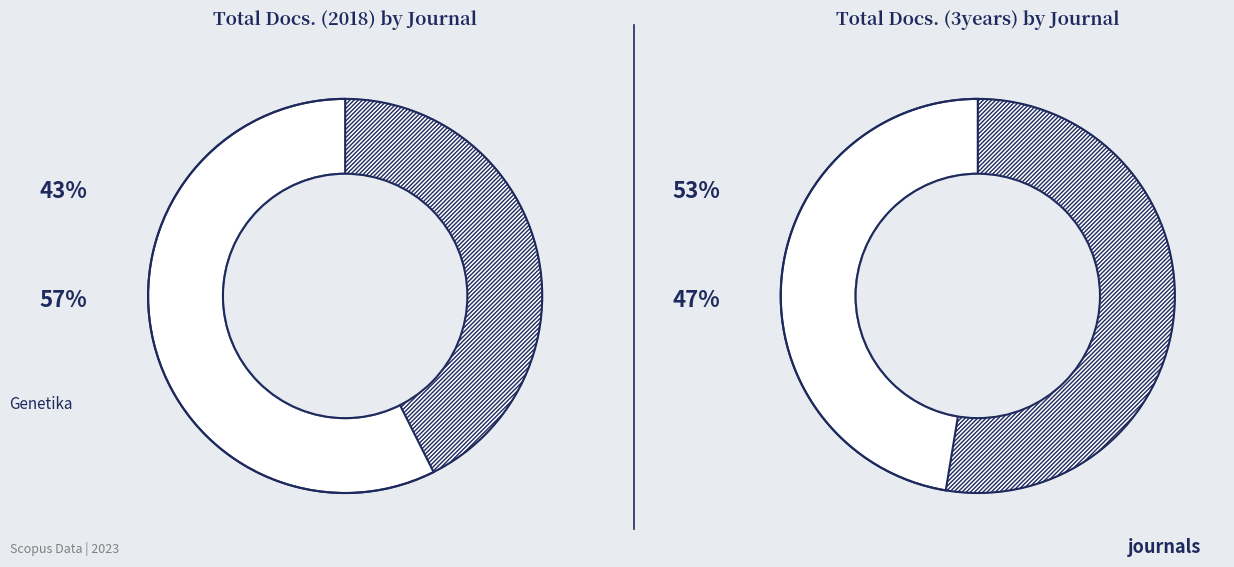

Which slice is the smallest?

Genetika